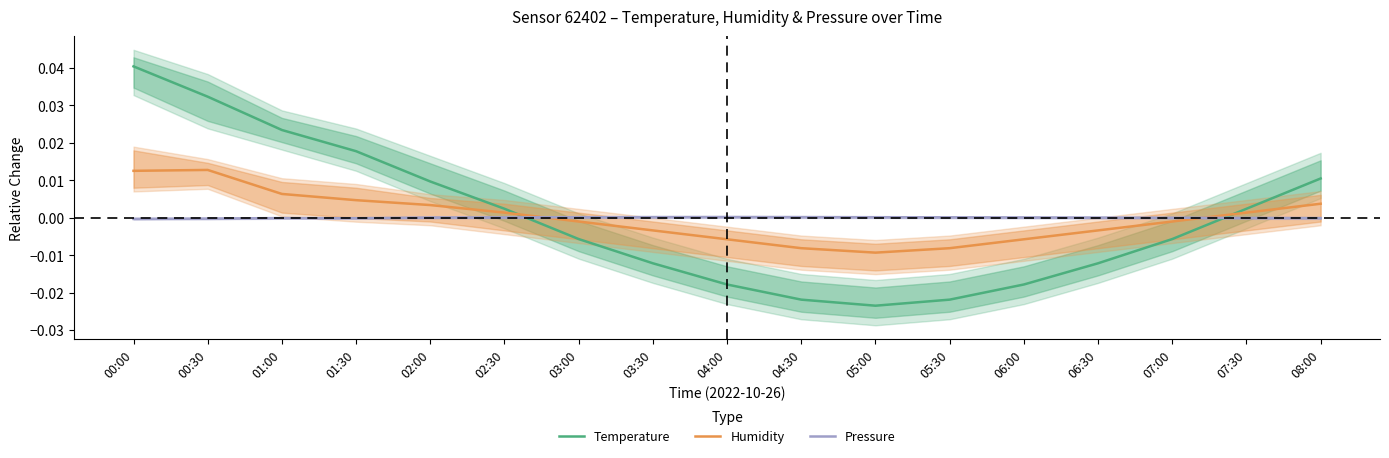

What is the label of the 15th point from the right?

01:00